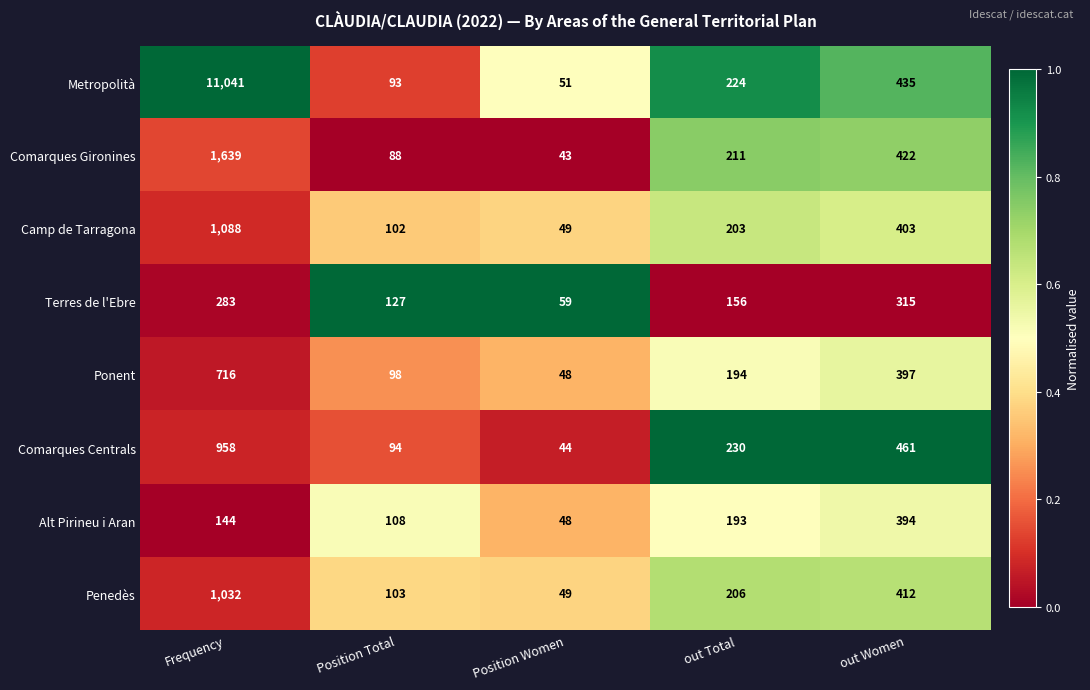

At Frequency, list the series in order from largest to smallest.

Metropolità, Comarques Gironines, Camp de Tarragona, Penedès, Comarques Centrals, Ponent, Terres de l'Ebre, Alt Pirineu i Aran